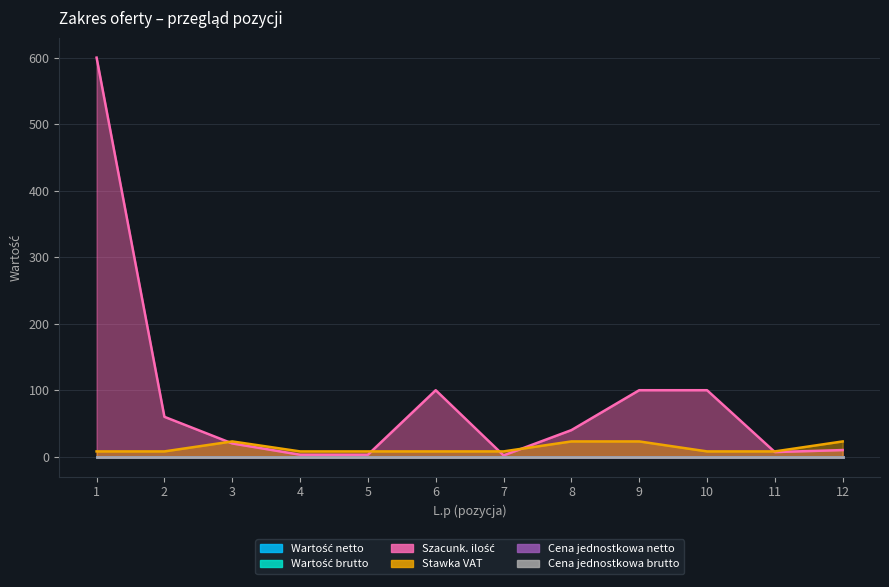

How many lines are shown in the chart?

6